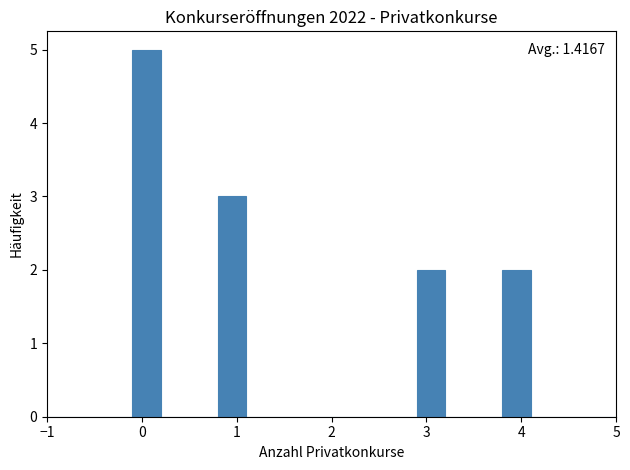

Read against the x-axis, roughly where is the centre of the tallest bar?

0.1